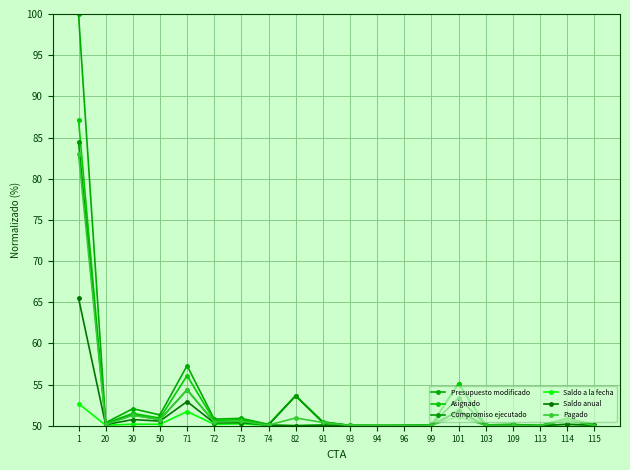

What is the total value across all series at 94?

300.1